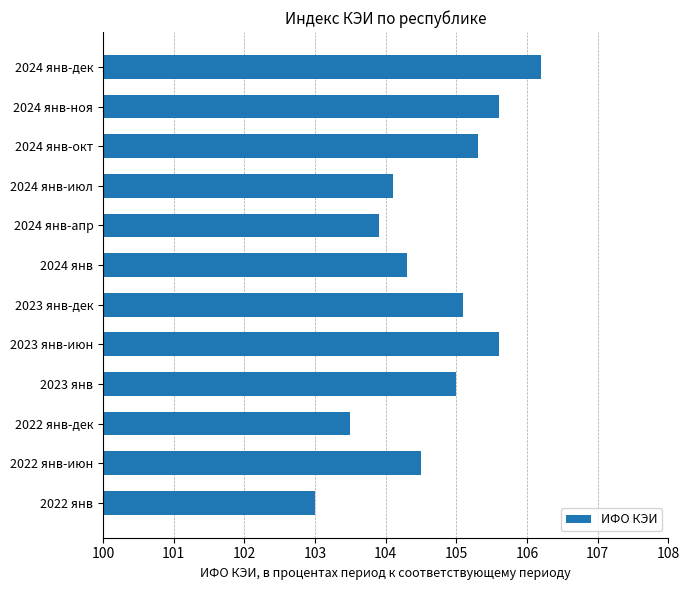

Which label corresponds to the largest value in the chart?

2024 янв-дек